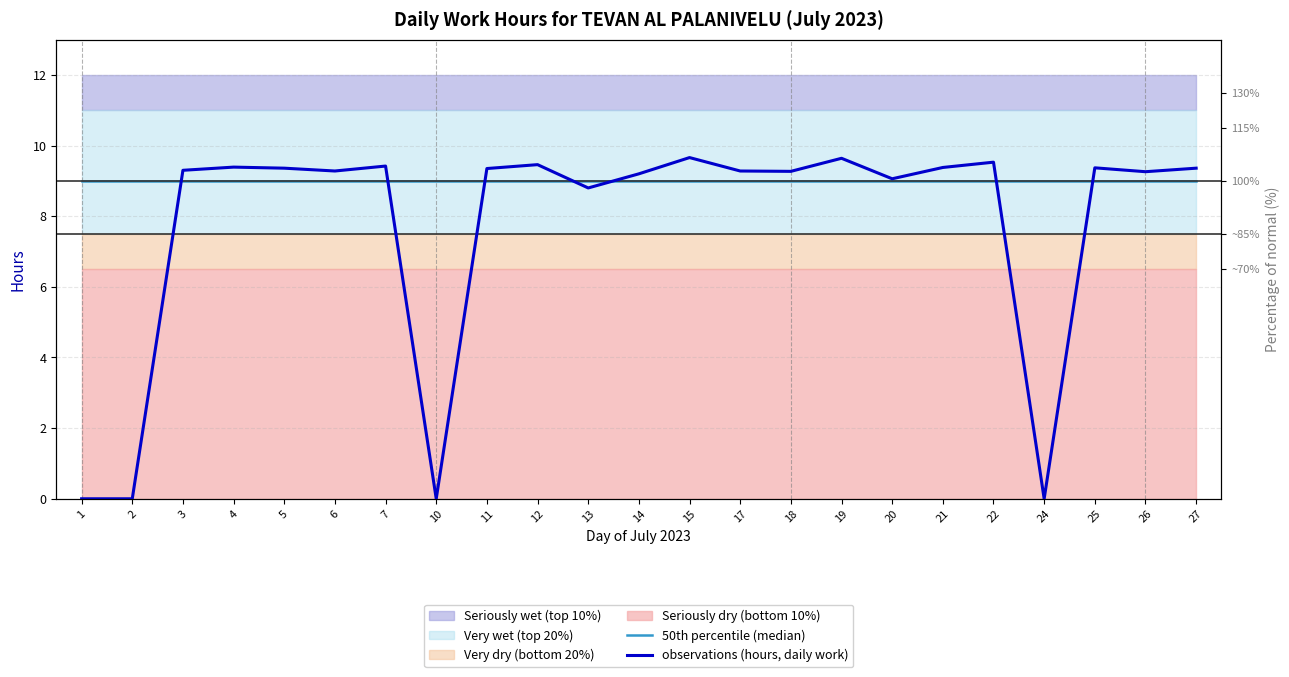

Which has a higher value, 19 or 20?

19